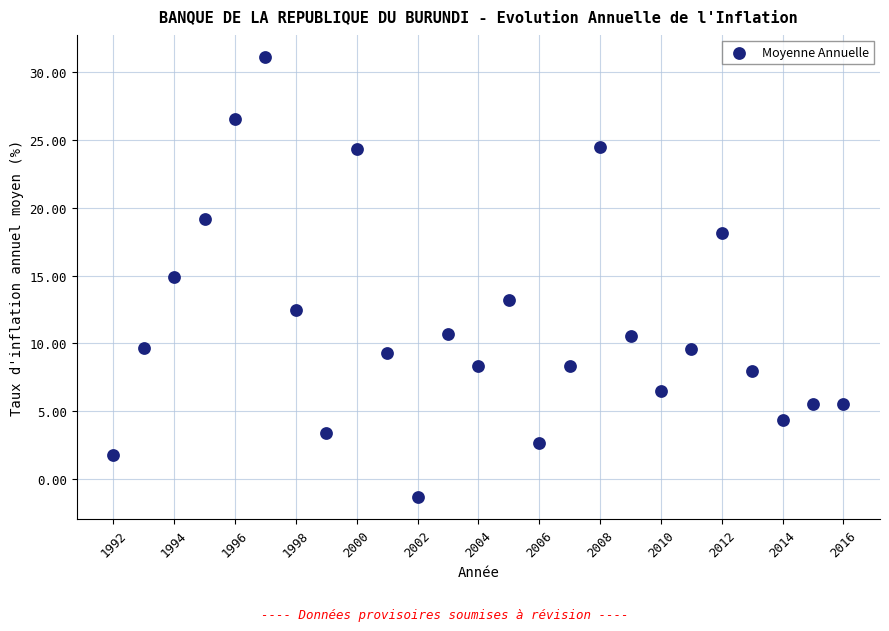

What is the range of Y values (max minus min)?

32.4